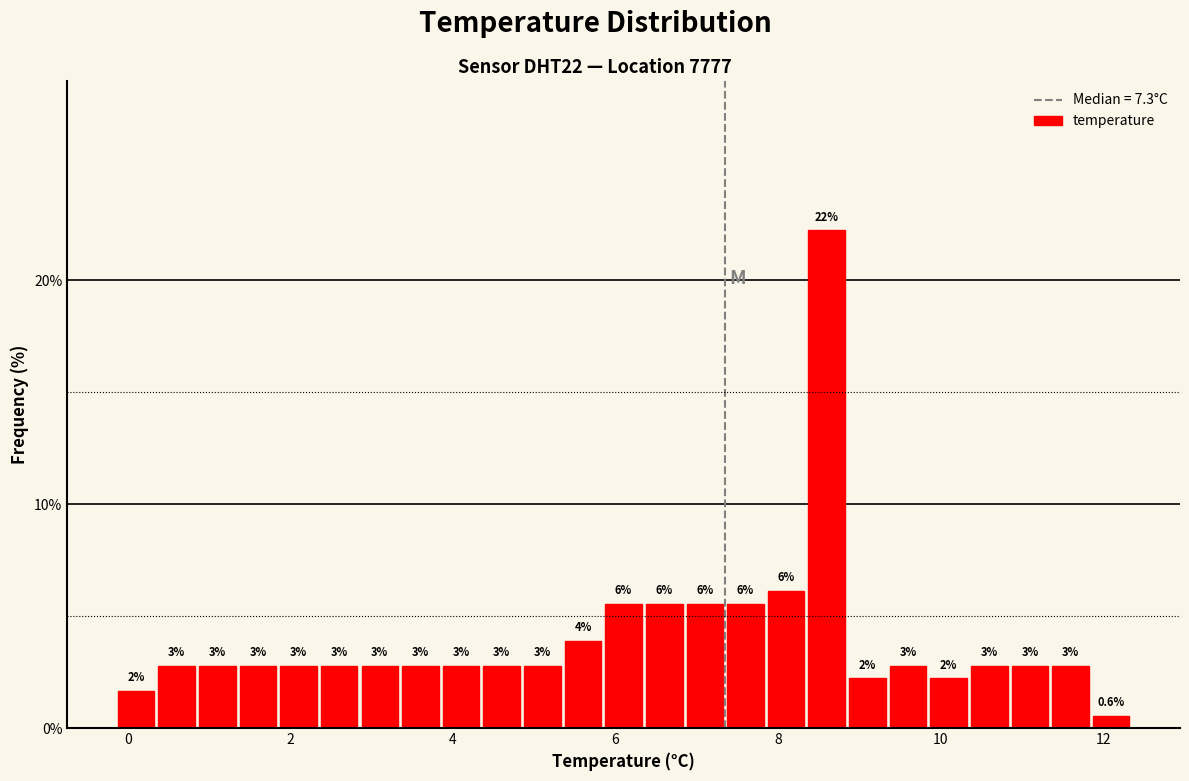

Around what value on the x-axis is the tallest bar? Give the approximate position of its centre, as read against the axis.

8.6